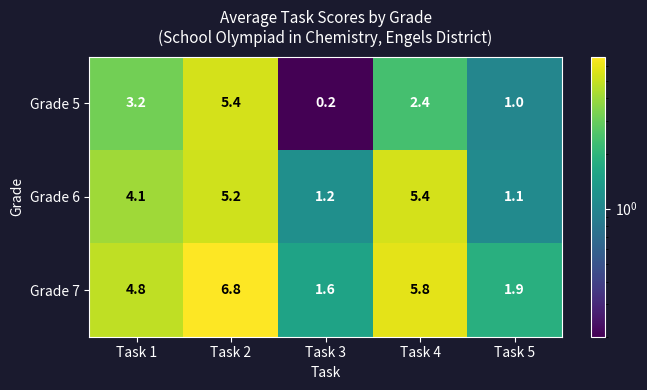

The Grade 6 series shows 5.2 at Task 2. True or false?

True